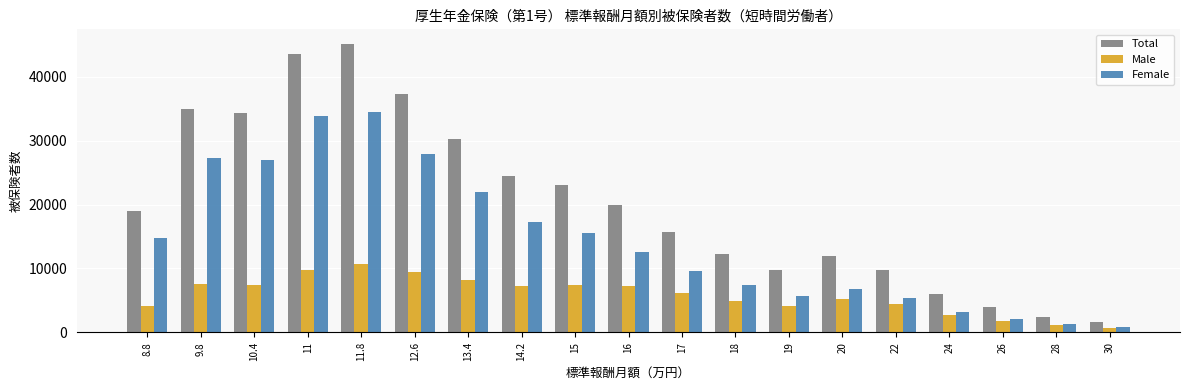

What is the smallest value displayed?

758